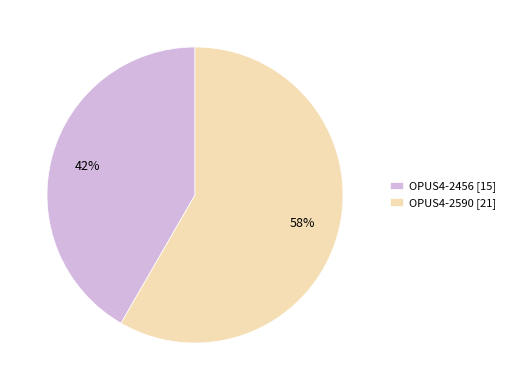

What is the largest slice in the pie chart?

OPUS4-2590